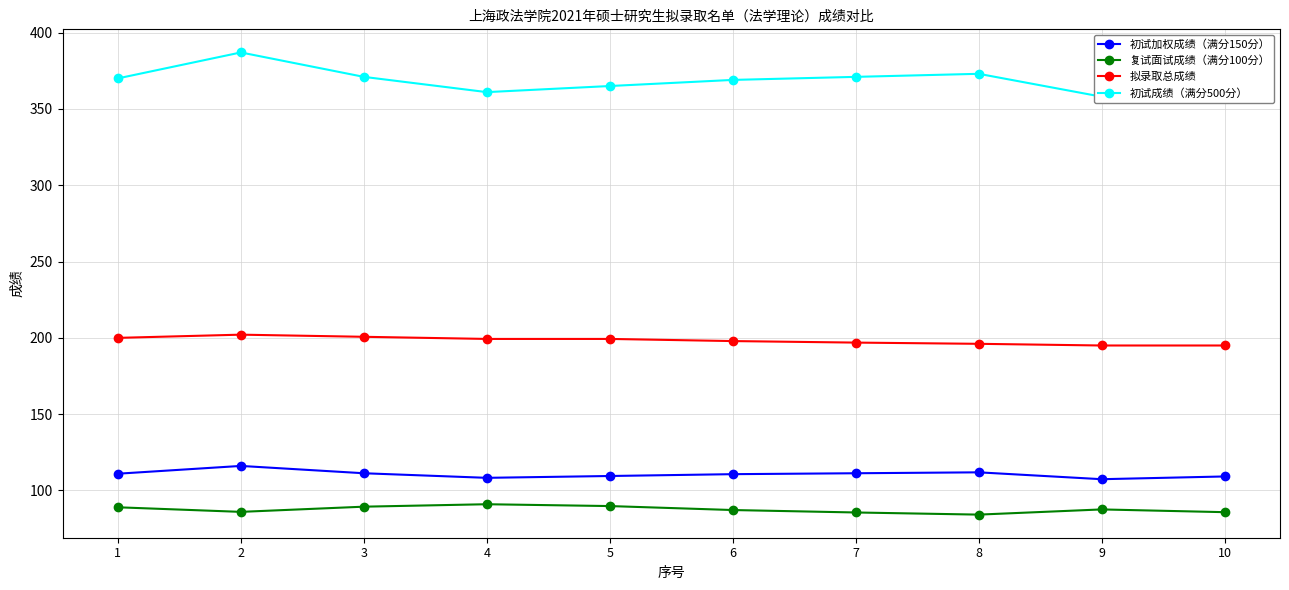

Reading right to left, transcribe all the data shown in this chart.

初试加权成绩（满分150分）: 10=109.2	9=107.4	8=111.9	7=111.3	6=110.7	5=109.5	4=108.3	3=111.3	2=116.1	1=111.0
复试面试成绩（满分100分）: 10=85.8	9=87.6	8=84.2	7=85.6	6=87.2	5=89.8	4=91.0	3=89.4	2=86.0	1=89.0
拟录取总成绩: 10=195.0	9=195.0	8=196.1	7=196.9	6=197.9	5=199.3	4=199.3	3=200.7	2=202.1	1=200.0
初试成绩（满分500分）: 10=364.0	9=358.0	8=373.0	7=371.0	6=369.0	5=365.0	4=361.0	3=371.0	2=387.0	1=370.0